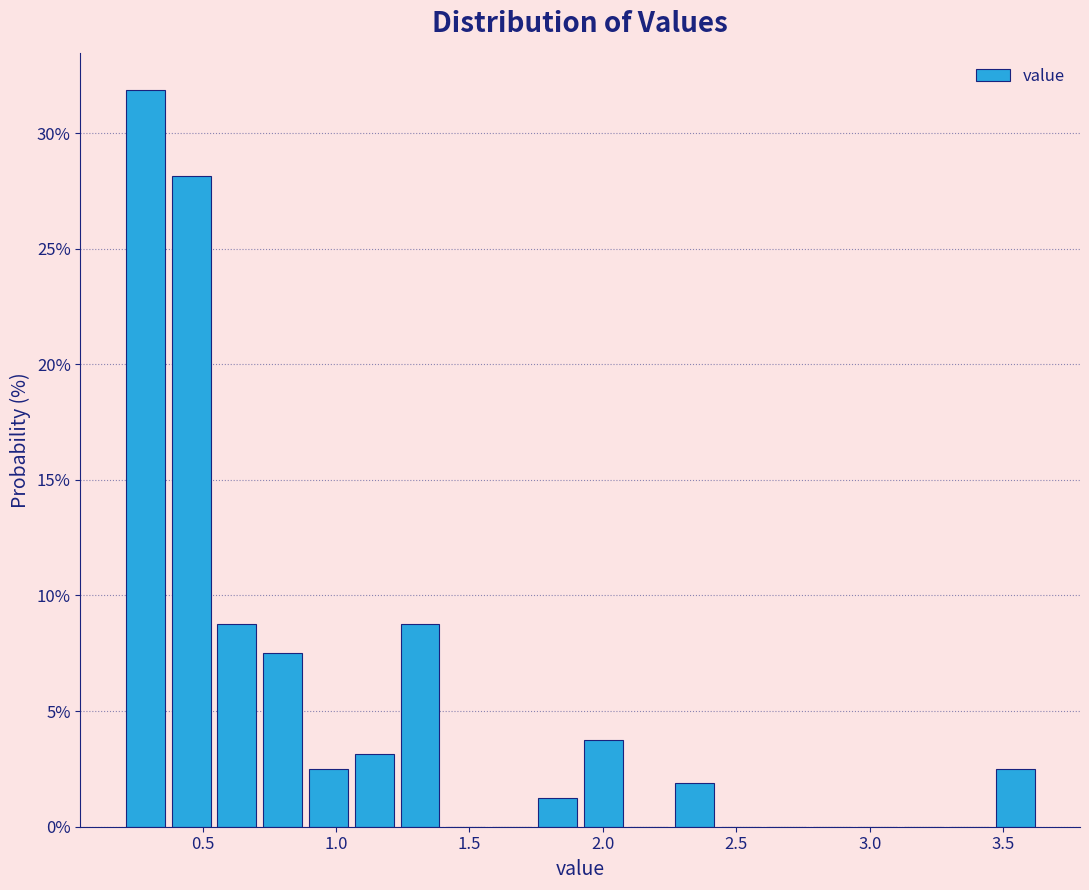

Read against the x-axis, roughly where is the centre of the tallest bar?

0.30